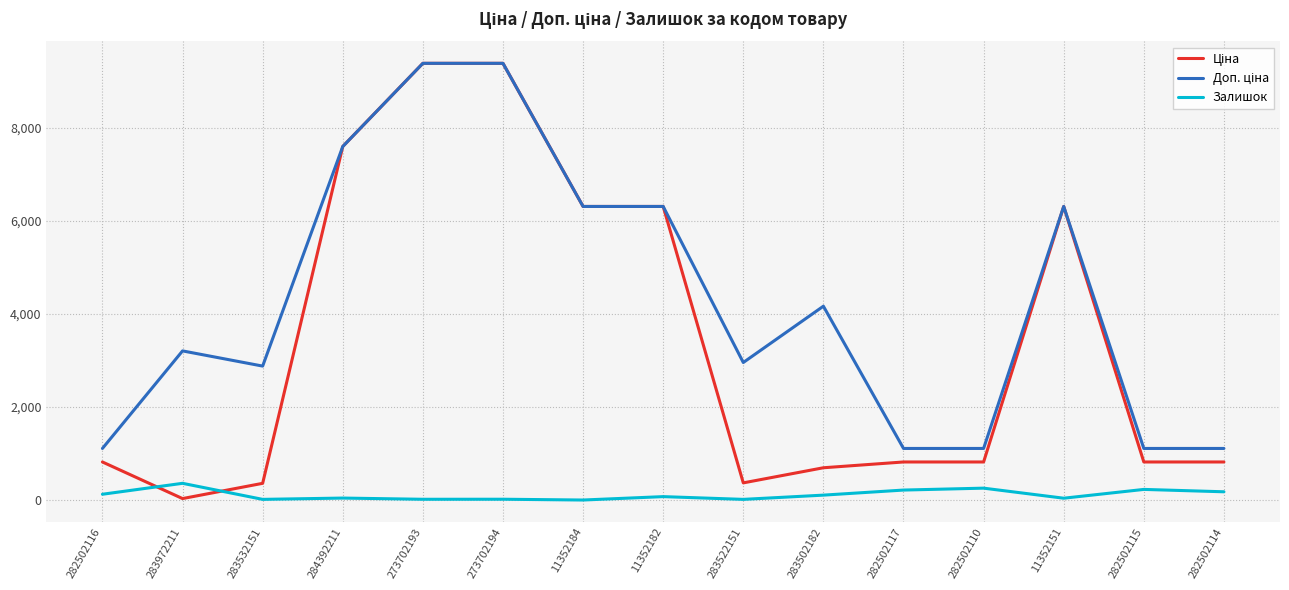

True or false: Залишок has a value of 360.0 at 283972211.

True